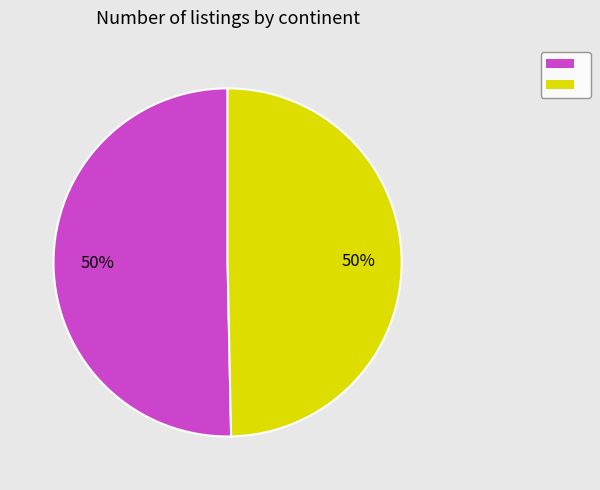

To the nearest percent, what is the average slice percentage?

50%